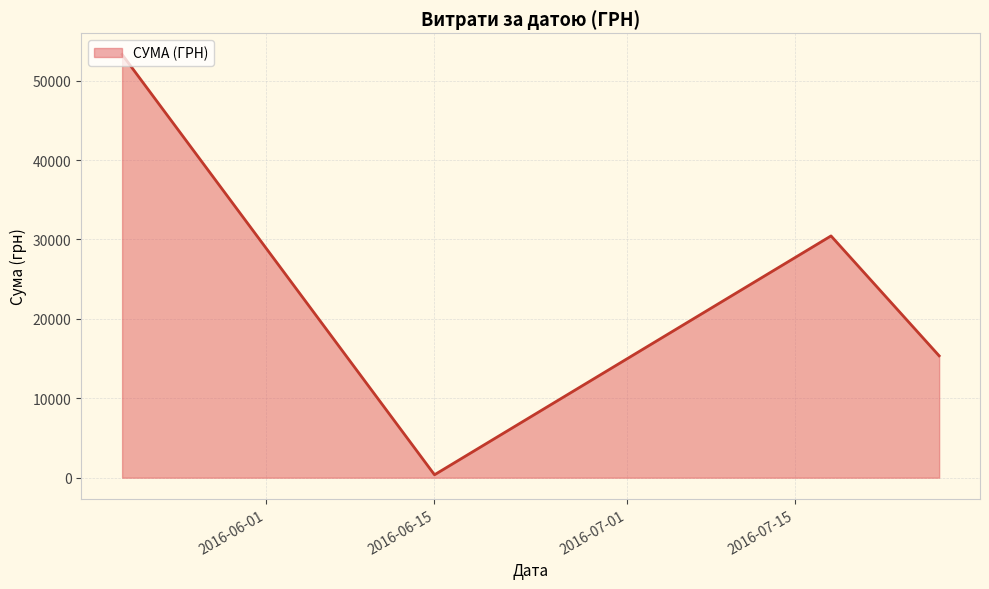

Reading right to left, transcribe all the data shown in this chart.

15349.0	30451.0	367.2	53305.9